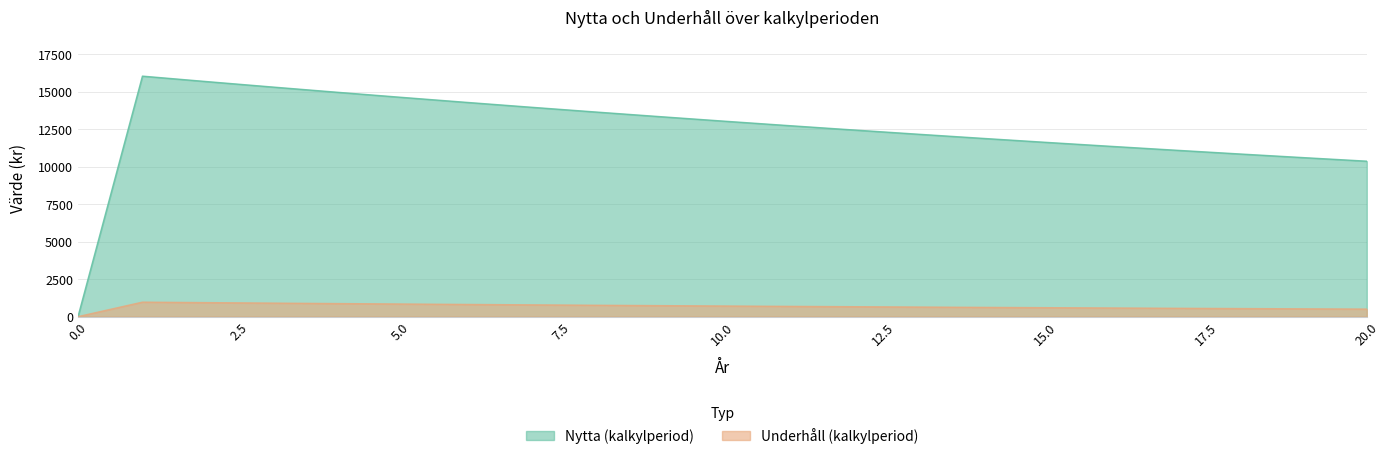

Rank the series at 8 from lowest to highest value.

Underhåll (kalkylperiod), Nytta (kalkylperiod)